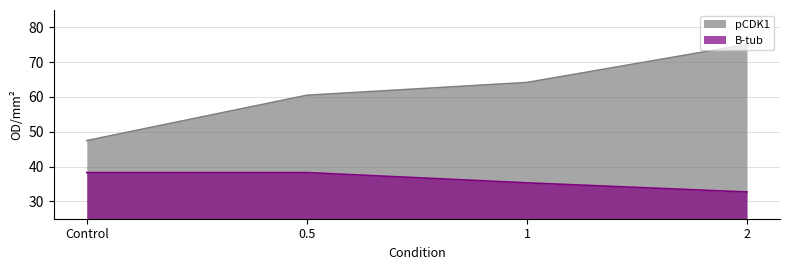

How many values in the B-tub series are below 38?

2